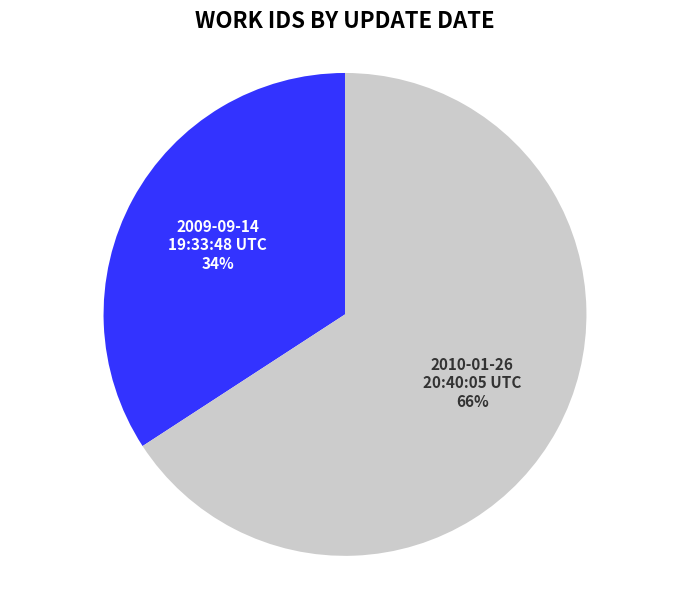

Is the sum of 2010-01-26 20:40:05 UTC and 2009-09-14 19:33:48 UTC greater than half?

Yes